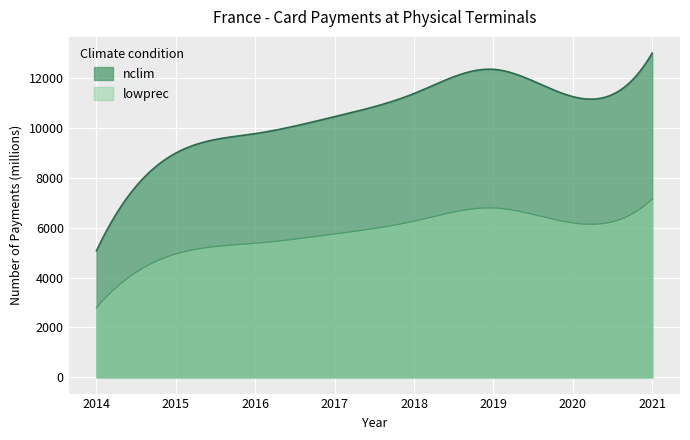

What is the difference between the values at 2017 and 2014?

5373.3